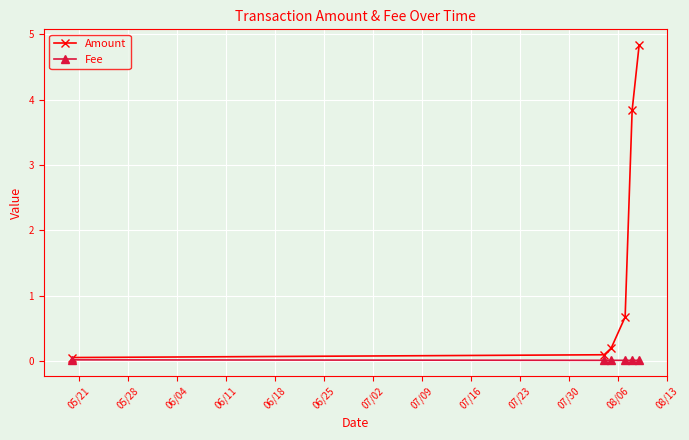

Which series has the widest spread of values?

Amount